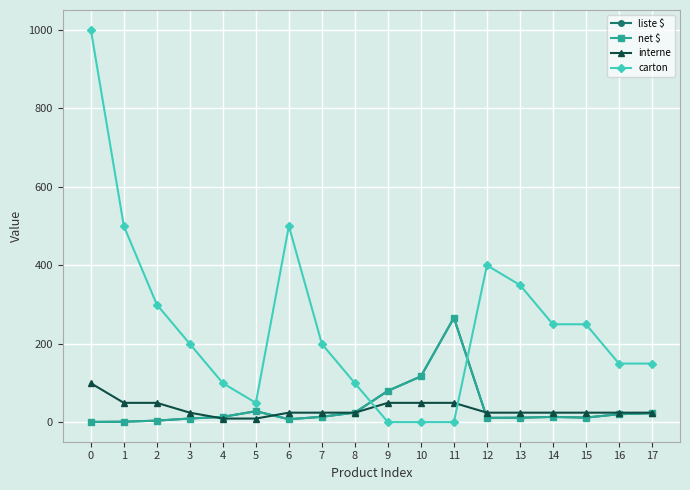

Reading right to left, transcribe all the data shown in this chart.

liste $: 23.6	21.2	12.4	14.2	12.2	11.9	266.6	117.4	80.5	25.2	14.5	8.3	28.7	14.3	10.1	4.8	2.0	1.4
net $: 23.6	21.2	12.4	14.2	12.2	11.9	266.6	117.4	80.5	25.2	14.5	8.3	28.7	14.3	10.1	4.8	2.0	1.4
interne: 25.0	25.0	25.0	25.0	25.0	25.0	50.0	50.0	50.0	25.0	25.0	25.0	10.0	10.0	25.0	50.0	50.0	100.0
carton: 150.0	150.0	250.0	250.0	350.0	400.0	1.0	1.0	1.0	100.0	200.0	500.0	50.0	100.0	200.0	300.0	500.0	1000.0